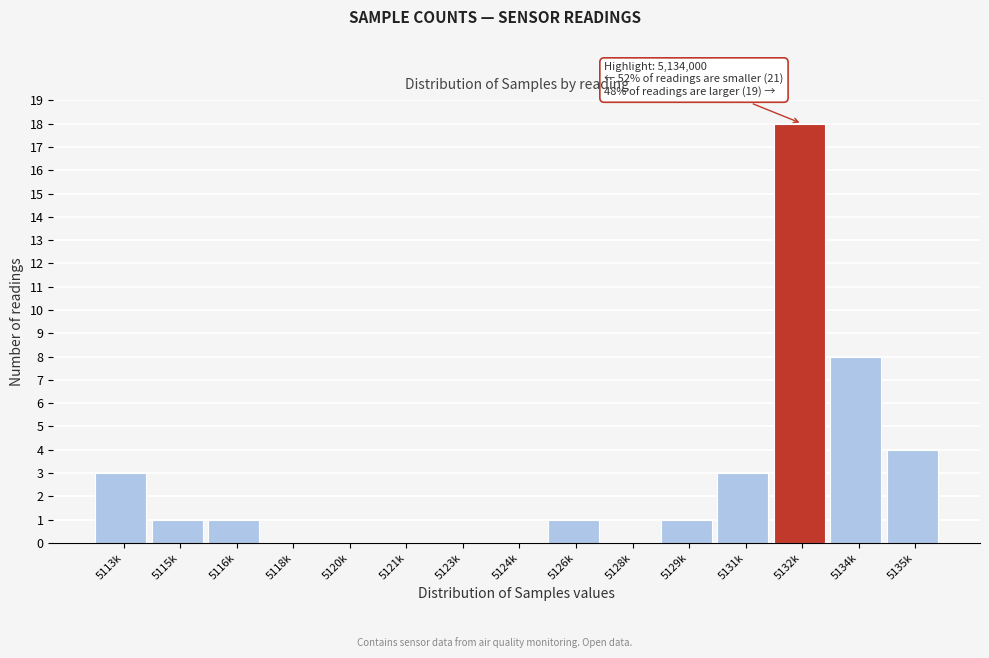

Reading left to right, what are all the values shown in this chart?

5113k=3	5115k=1	5116k=1	5118k=0	5120k=0	5121k=0	5123k=0	5124k=0	5126k=1	5128k=0	5129k=1	5131k=3	5132k=18	5134k=8	5135k=4